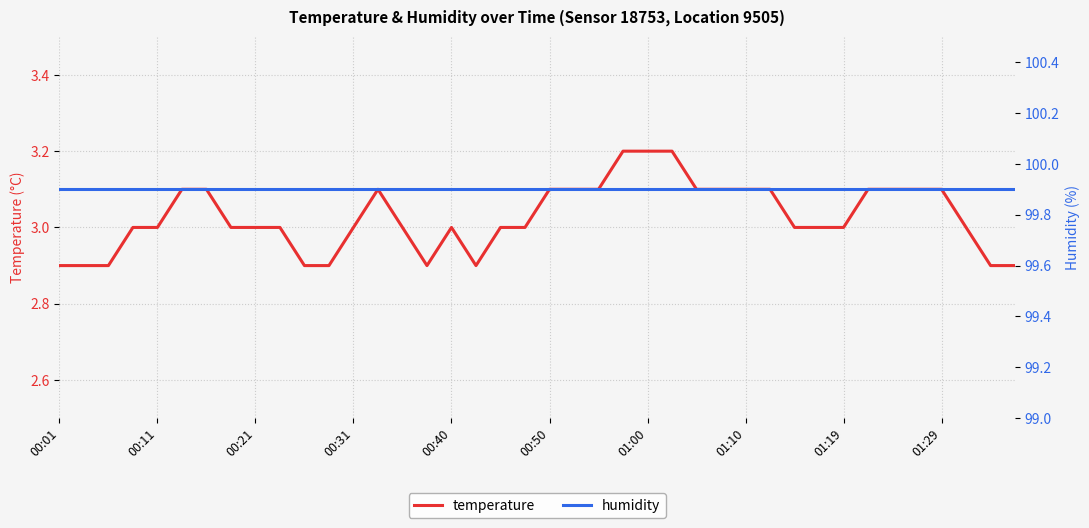

True or false: humidity and temperature cross at least once.

False